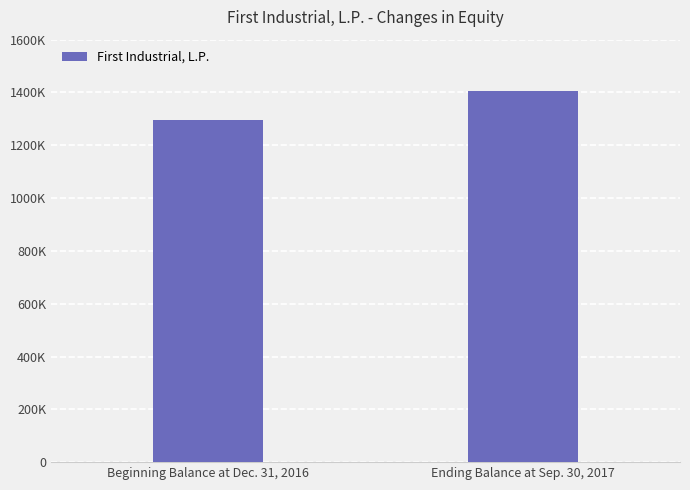

What is the label of the 1st bar from the right?

Ending Balance at Sep. 30, 2017